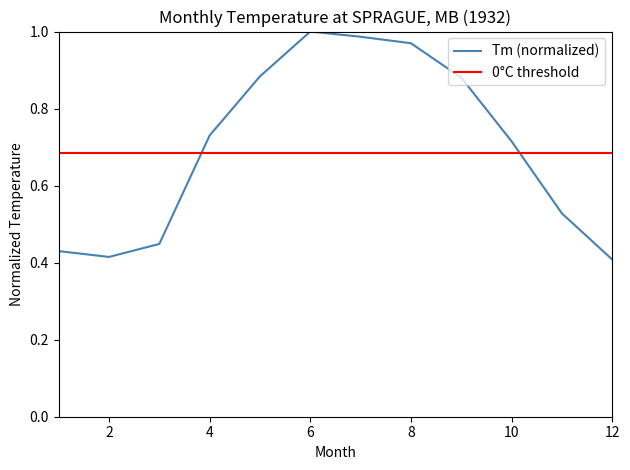

Which series has the largest range (max minus min)?

Tm (normalized)